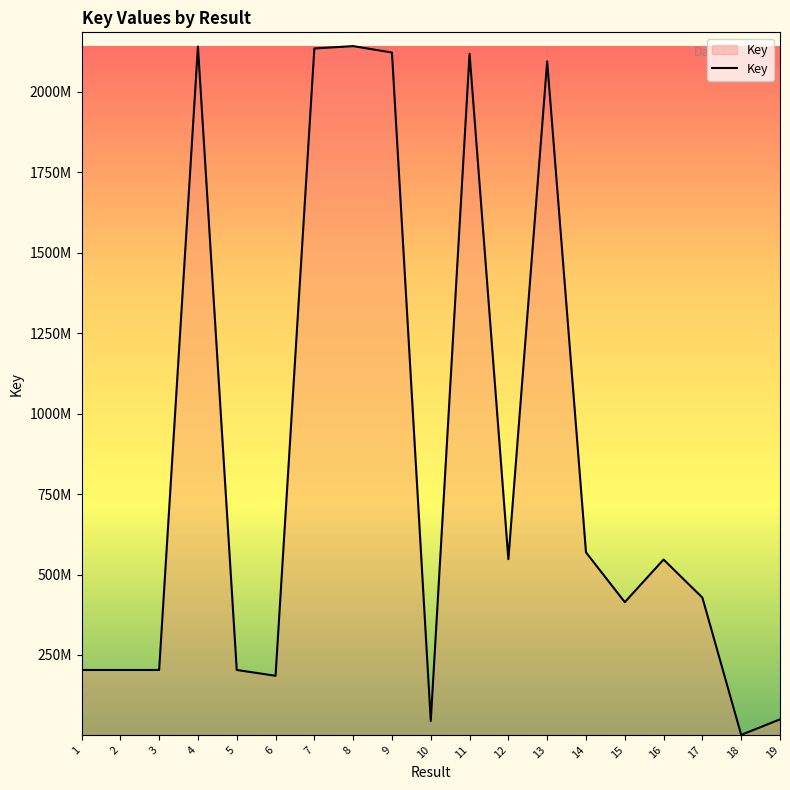

What is the average value?

860805421